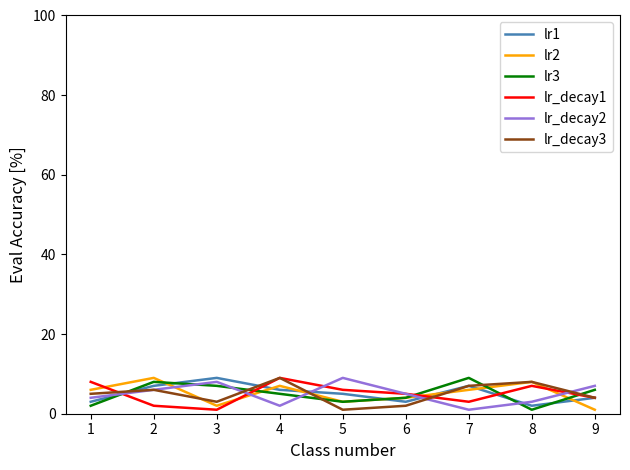

After their last crossing, which series has the higher values: lr_decay2 or lr1?

lr_decay2